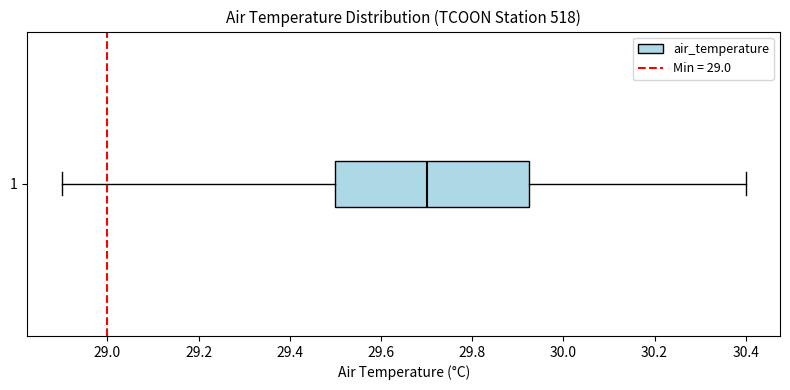

Read this box plot against the x-axis: the position of the median line, the range covered by the box, and the ends of both whiskers. The values are not printed on the chart, so give them approximately, as read against the axis.

median 29.70, box 29.50 to 29.92, whiskers 28.90 to 30.40